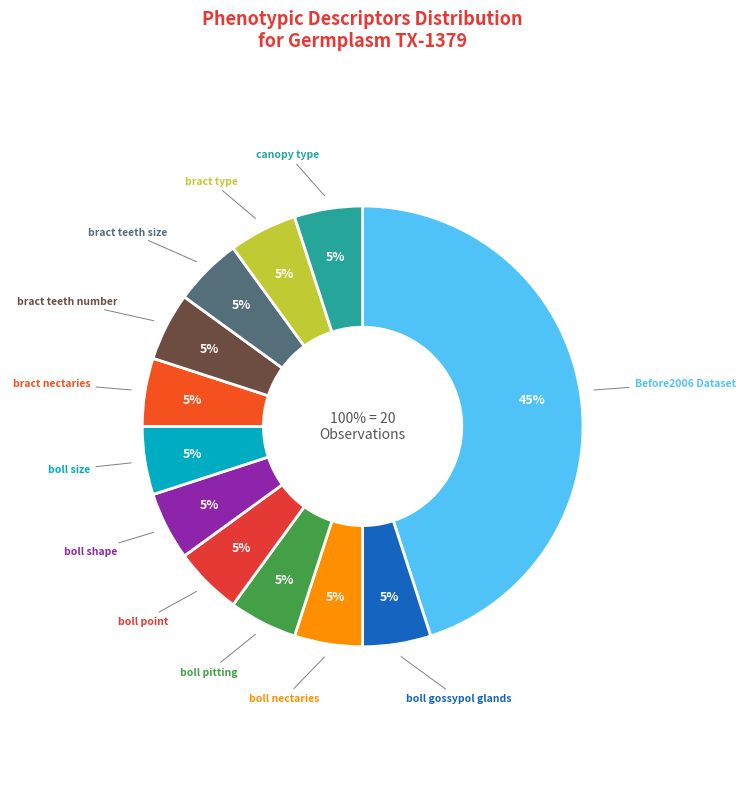

What is the smallest slice in the pie chart?

boll gossypol glands